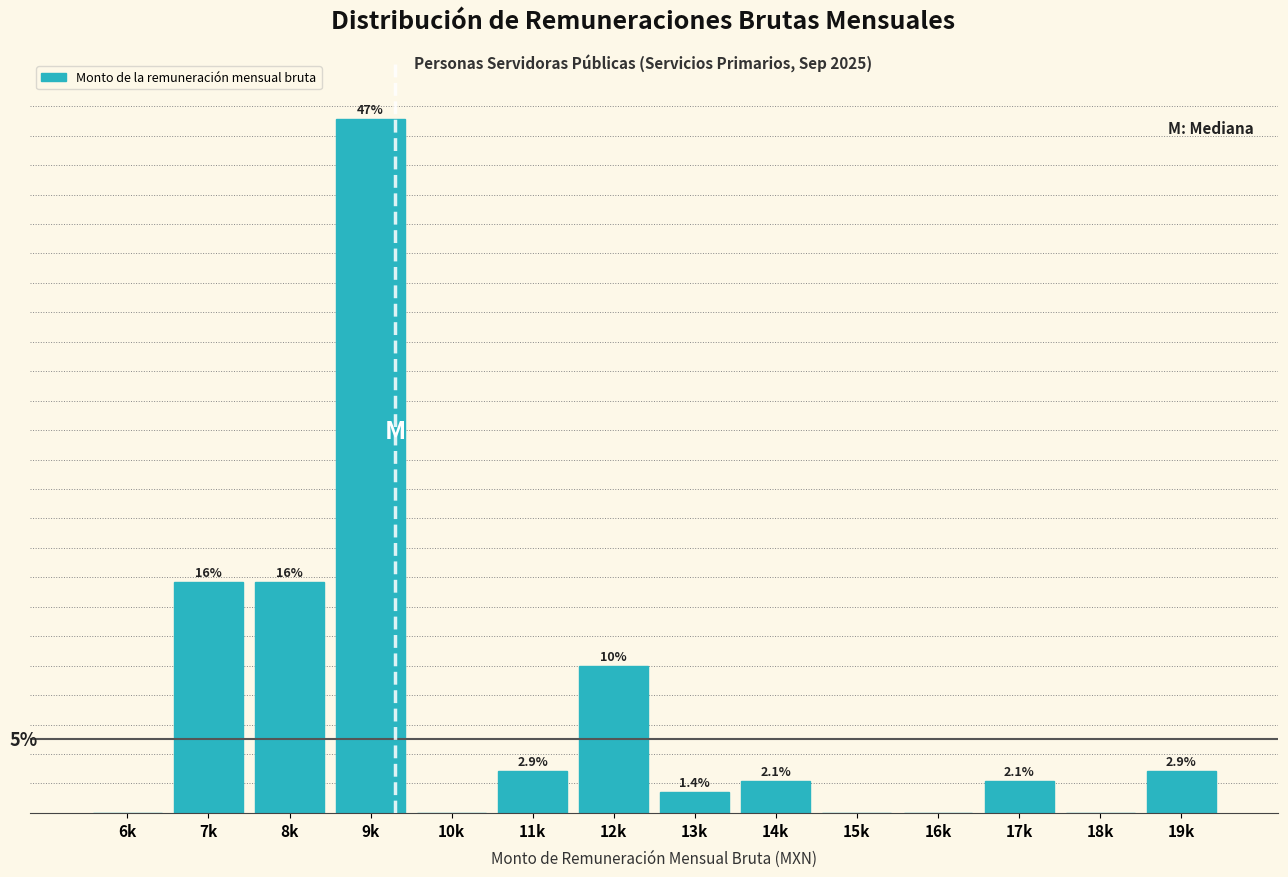

Are the bars horizontal?

No